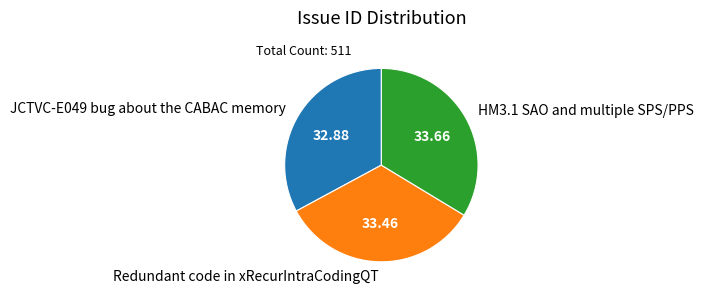

Combined, do Redundant code in xRecurIntraCodingQT and HM3.1 SAO and multiple SPS/PPS account for over 50%?

Yes